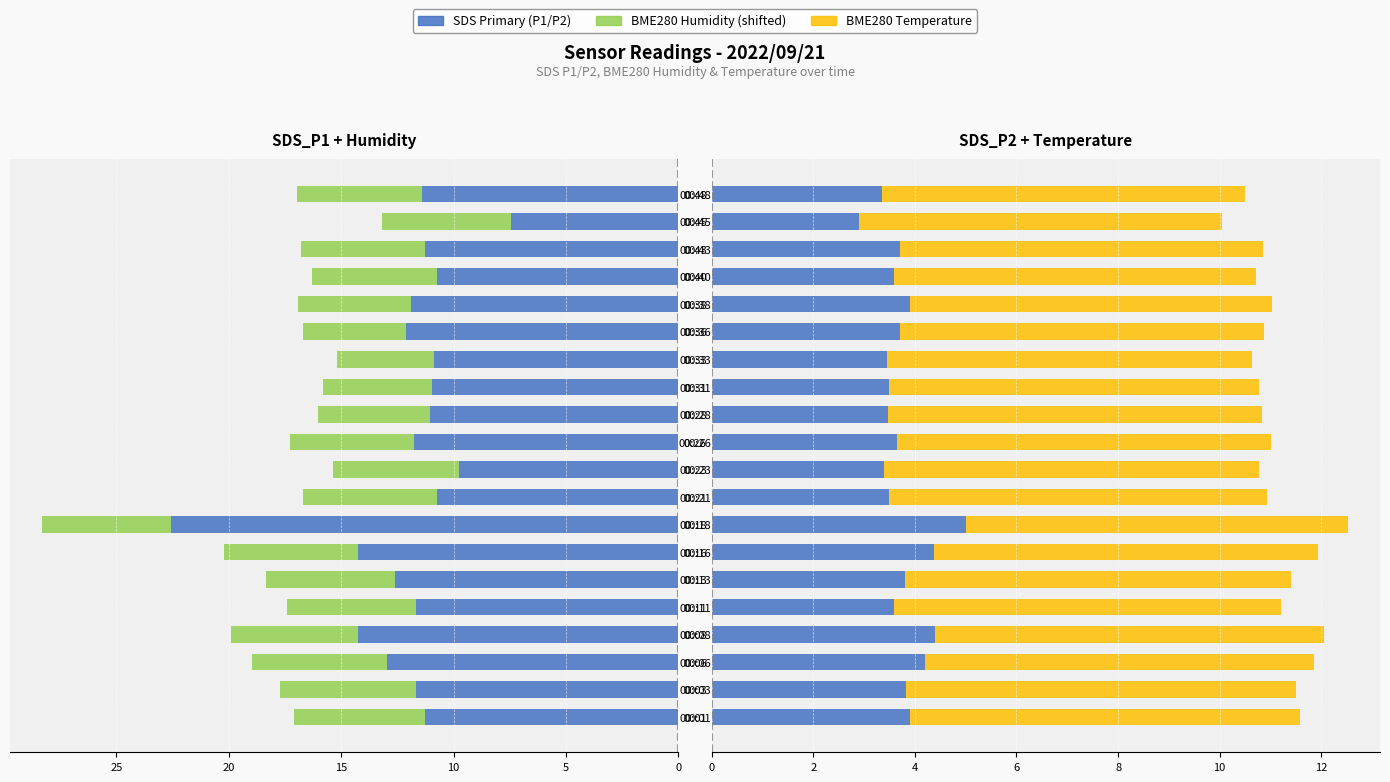

Rank the series at 00:28 from lowest to highest value.

SDS_P2, BME280_humidity (offset), BME280_temperature, SDS_P1